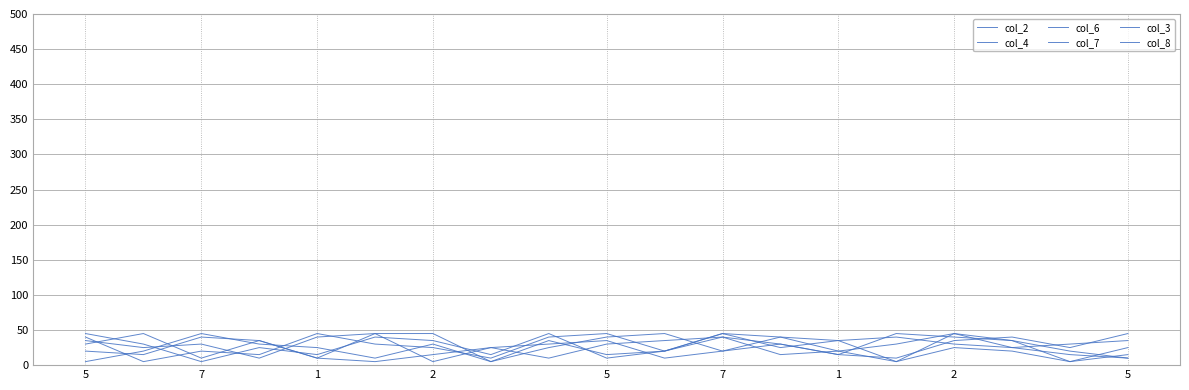

How many lines are shown in the chart?

6